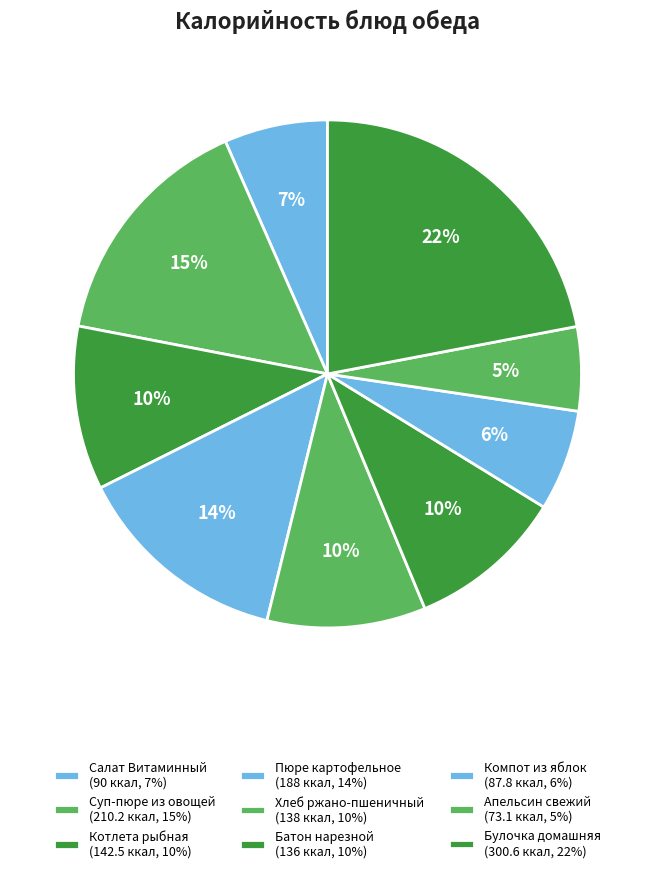

Rank the categories by value from highest to lowest.

Булочка домашняя, Суп-пюре из овощей, Пюре картофельное, Котлета рыбная, Хлеб ржано-пшеничный, Батон нарезной, Салат Витаминный, Компот из яблок, Апельсин свежий